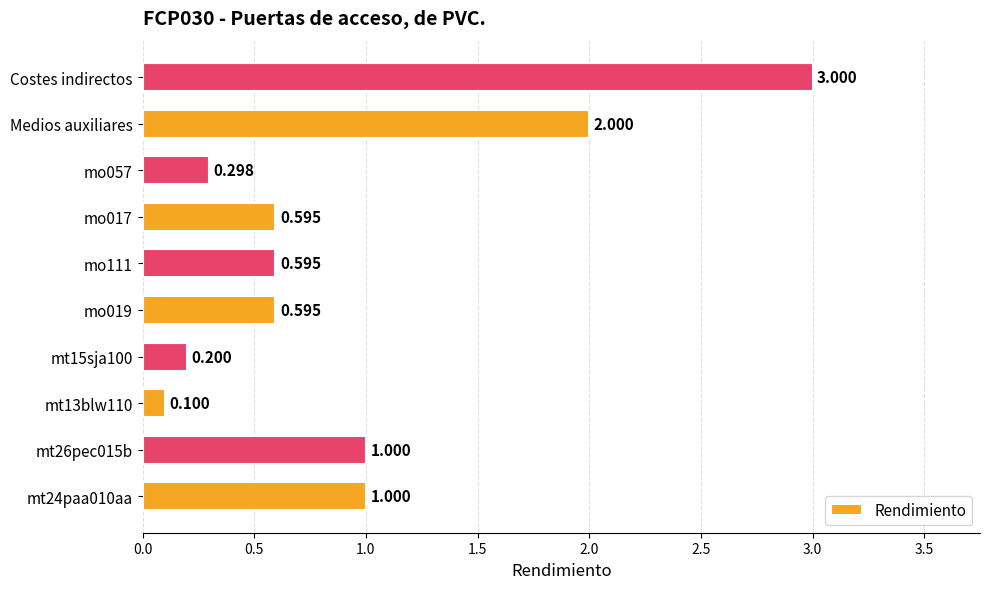

What is the difference between the maximum and minimum values?

2.9